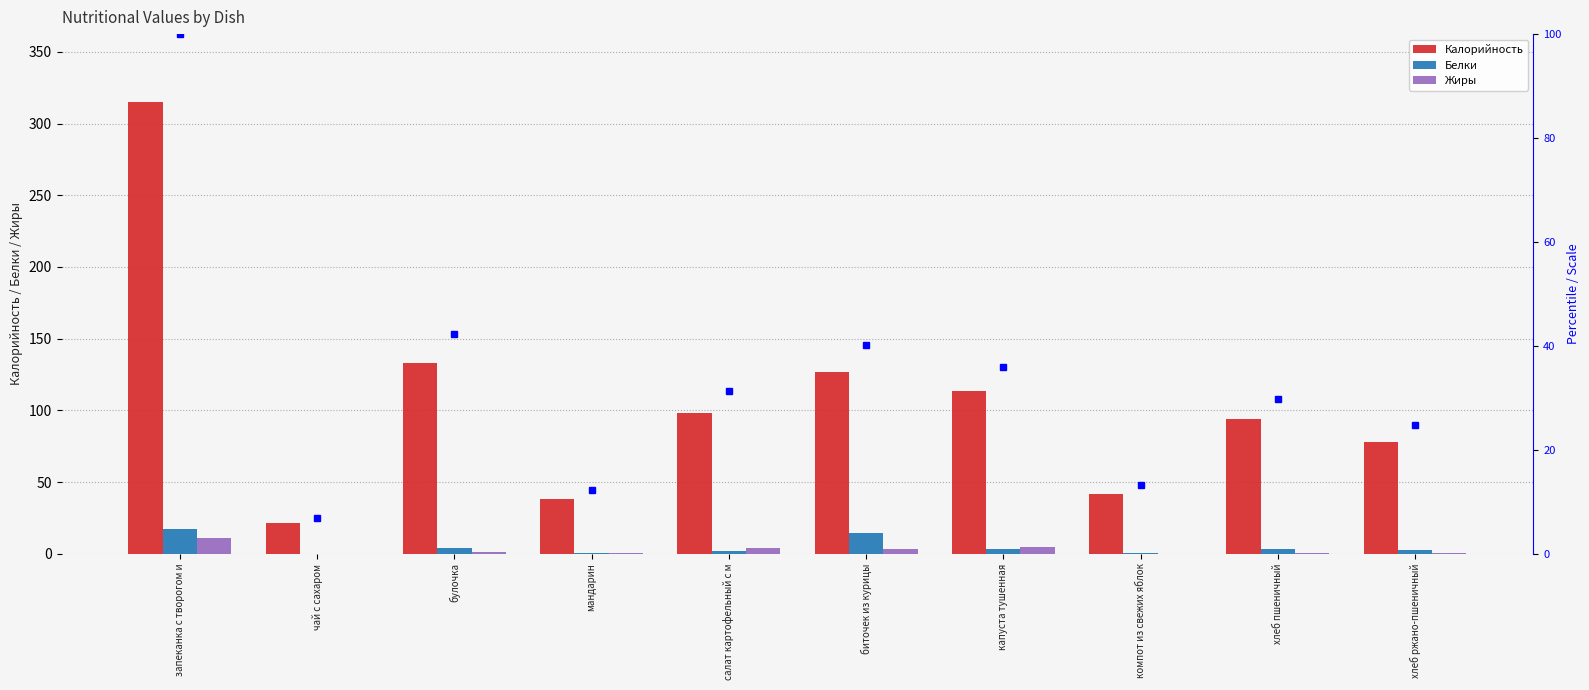

Reading left to right, what are all the values shown in this chart?

Калорийность: 315.1	21.4	133.0	38.5	98.5	126.5	113.5	41.6	93.8	78.2
Белки: 17.1	0.1	3.9	0.9	1.7	14.3	3.6	0.2	3.0	2.6
Жиры: 10.9	0.0	1.2	0.2	4.3	3.2	4.5	0.1	0.3	0.5